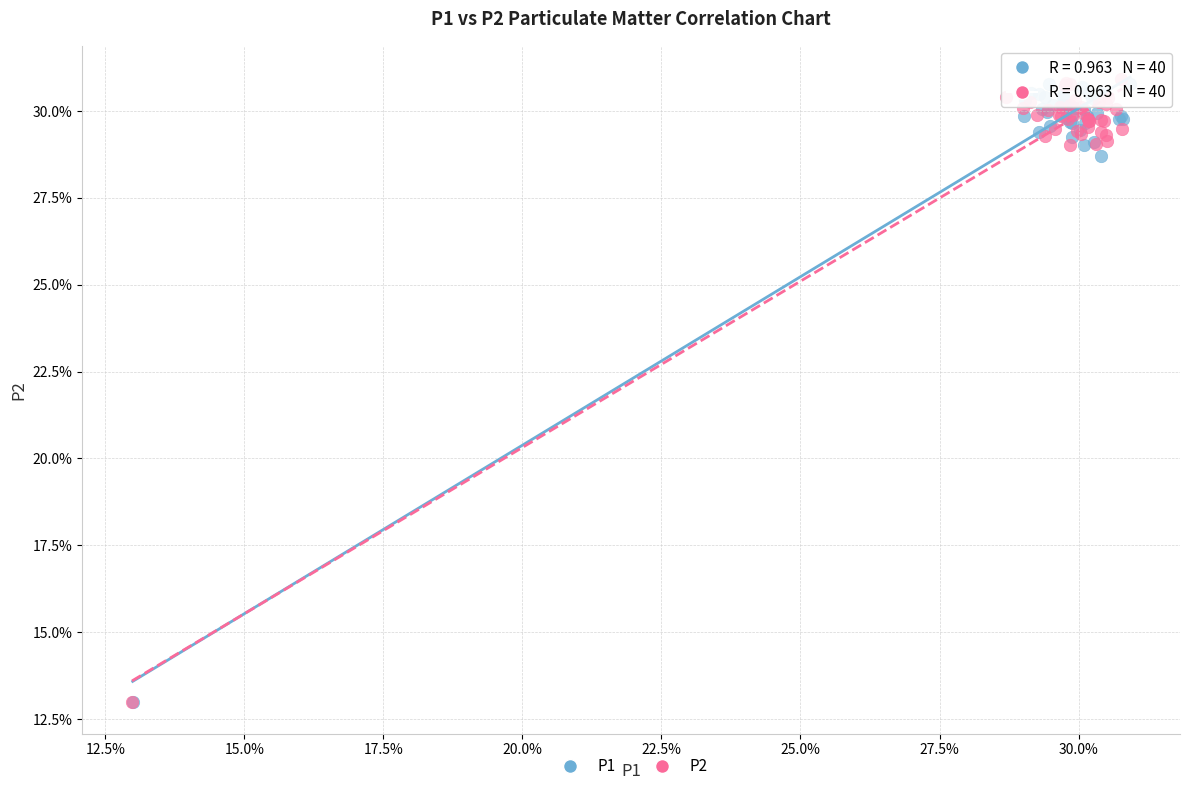

What are all the series names shown in the legend?

P1, P2